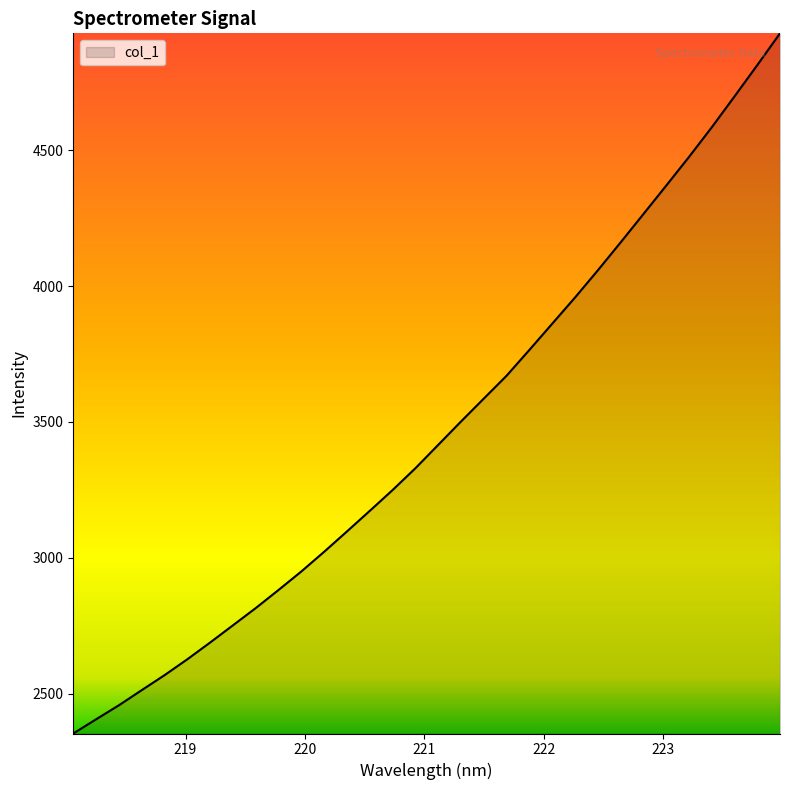

What is the greatest value displayed?

4930.9